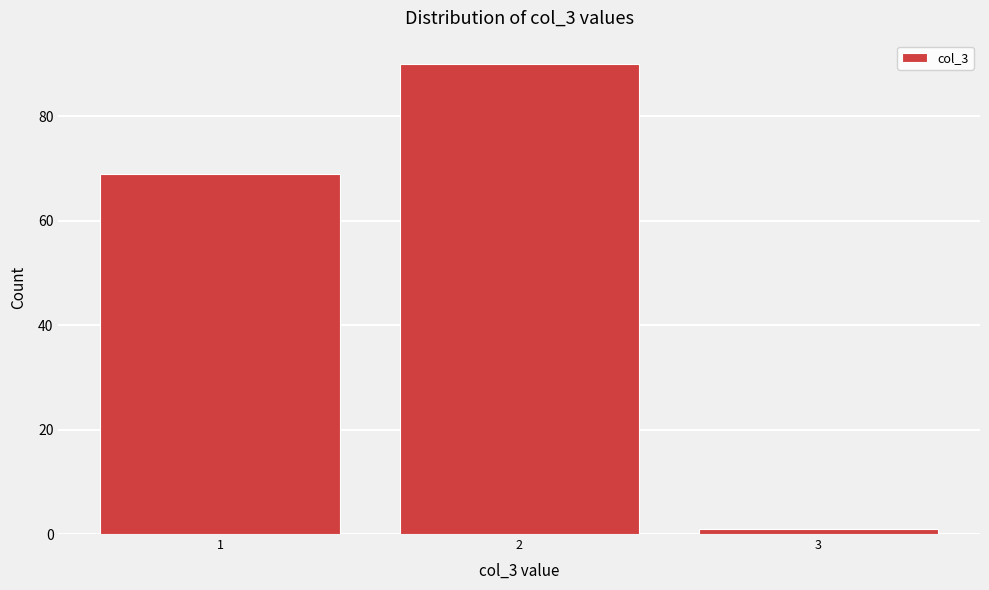

Reading left to right, transcribe all the data shown in this chart.

1=69	2=90	3=1